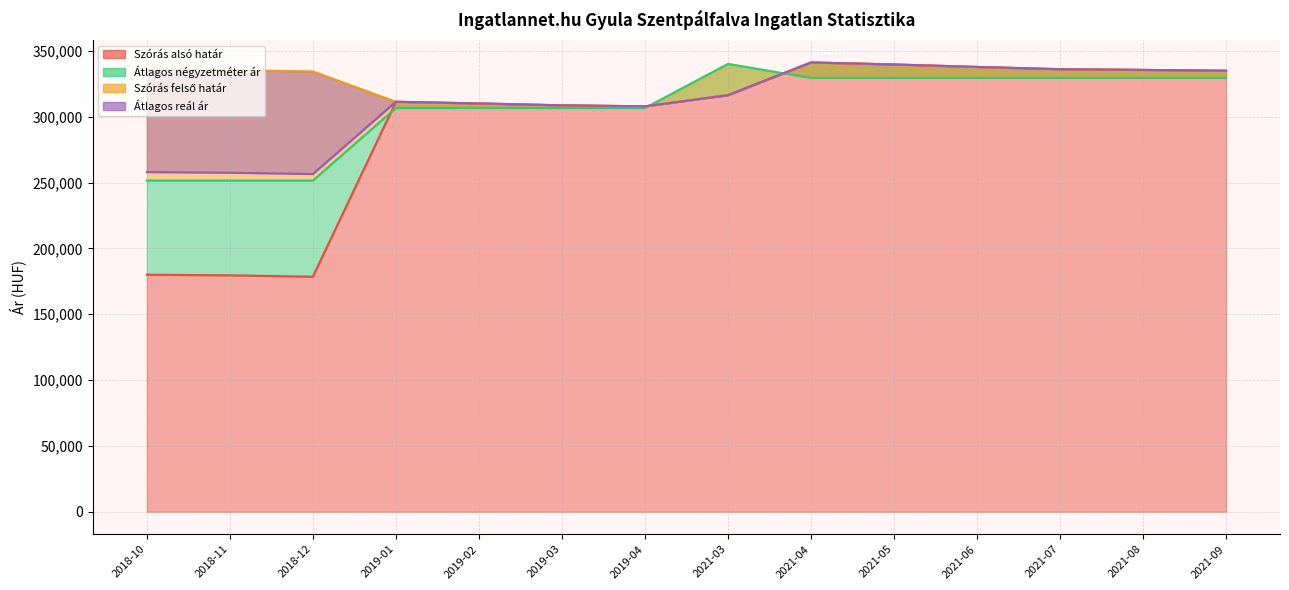

At which label does Átlagos négyzetméter ár reach its peak?

2021-03